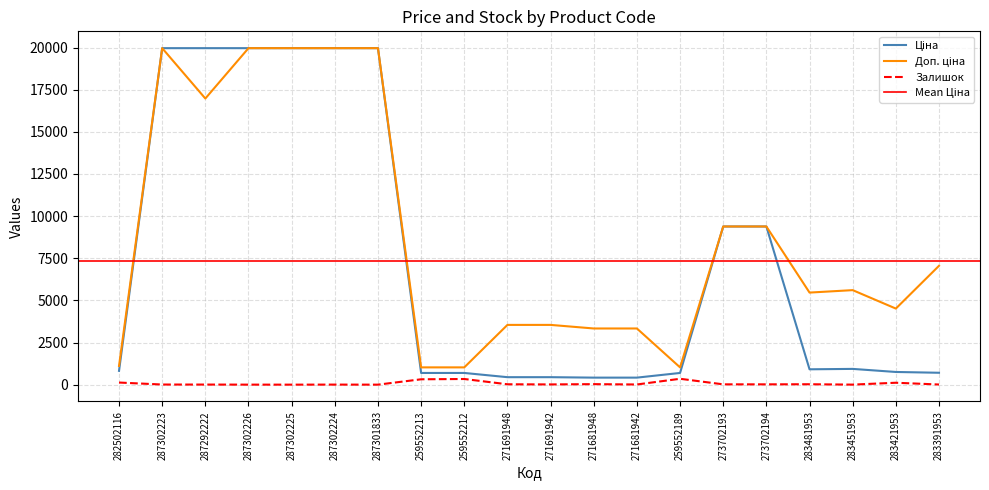

Is this an area chart (filled region under the line)?

No